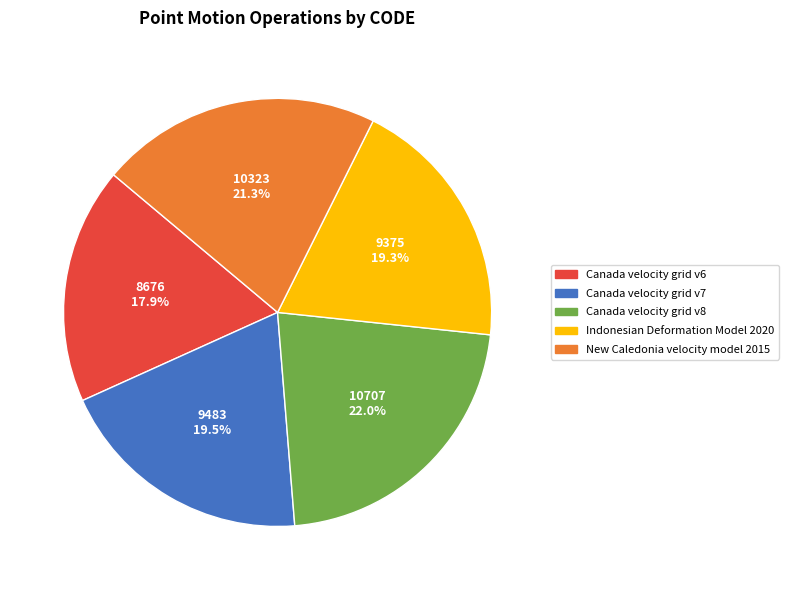

To the nearest percent, what is the combined percentage of Canada velocity grid v7 and New Caledonia velocity model 2015?

41%